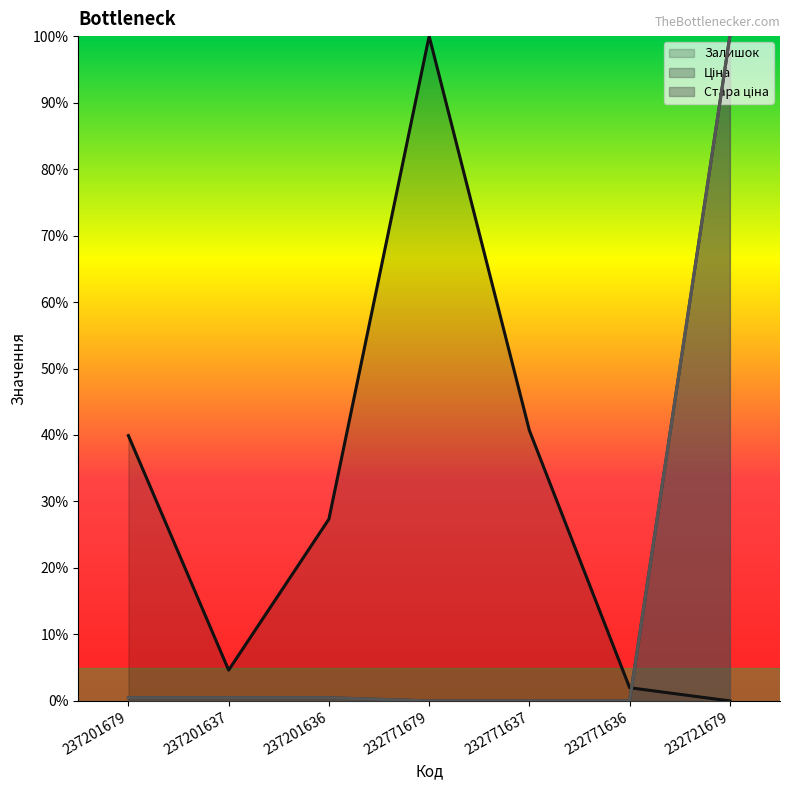

What value does the Залишок series have at 237201636?

0.3